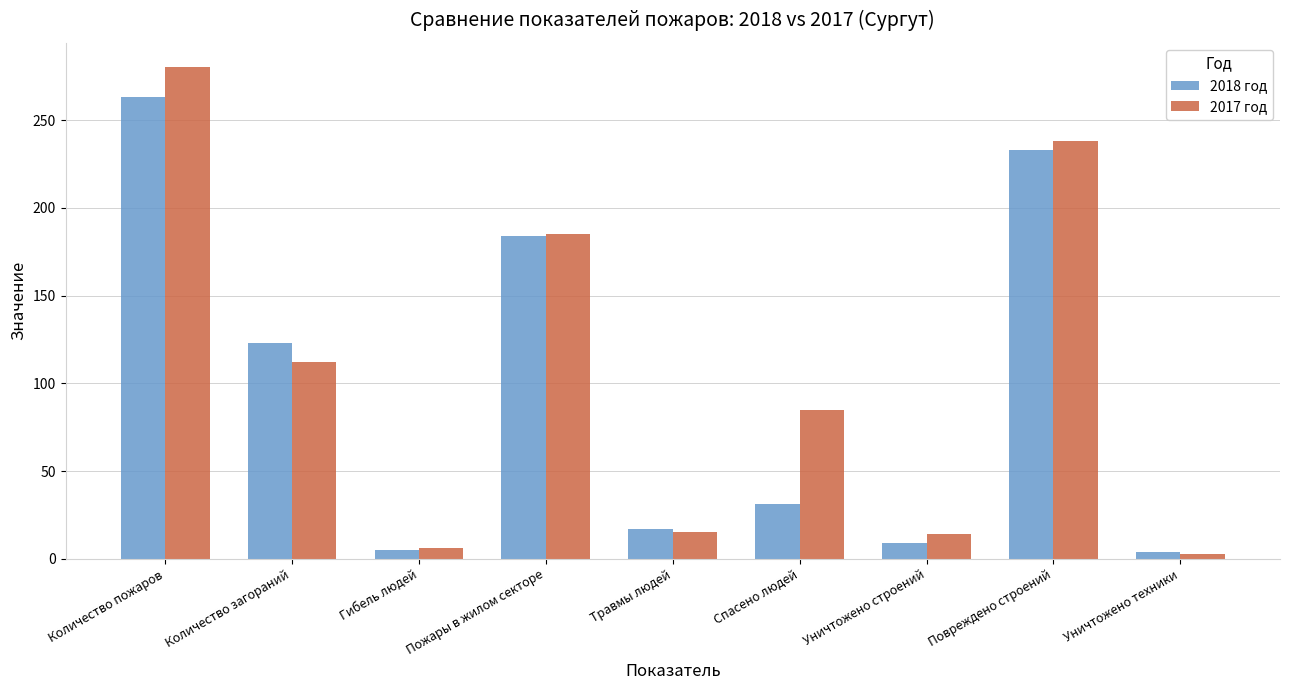

Is the value of 2018 год at Уничтожено техники greater than the value of 2017 год at Пожары в жилом секторе?

No